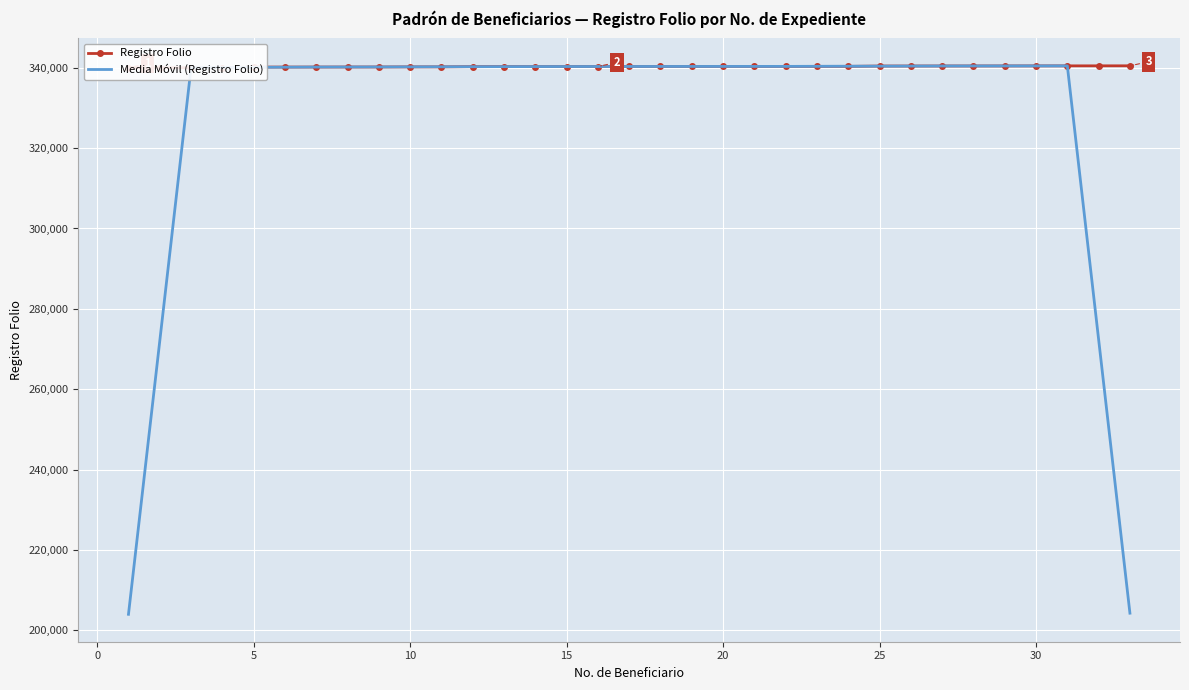

What is the lowest value of the Media Móvil (Registro Folio) series?

204000.6